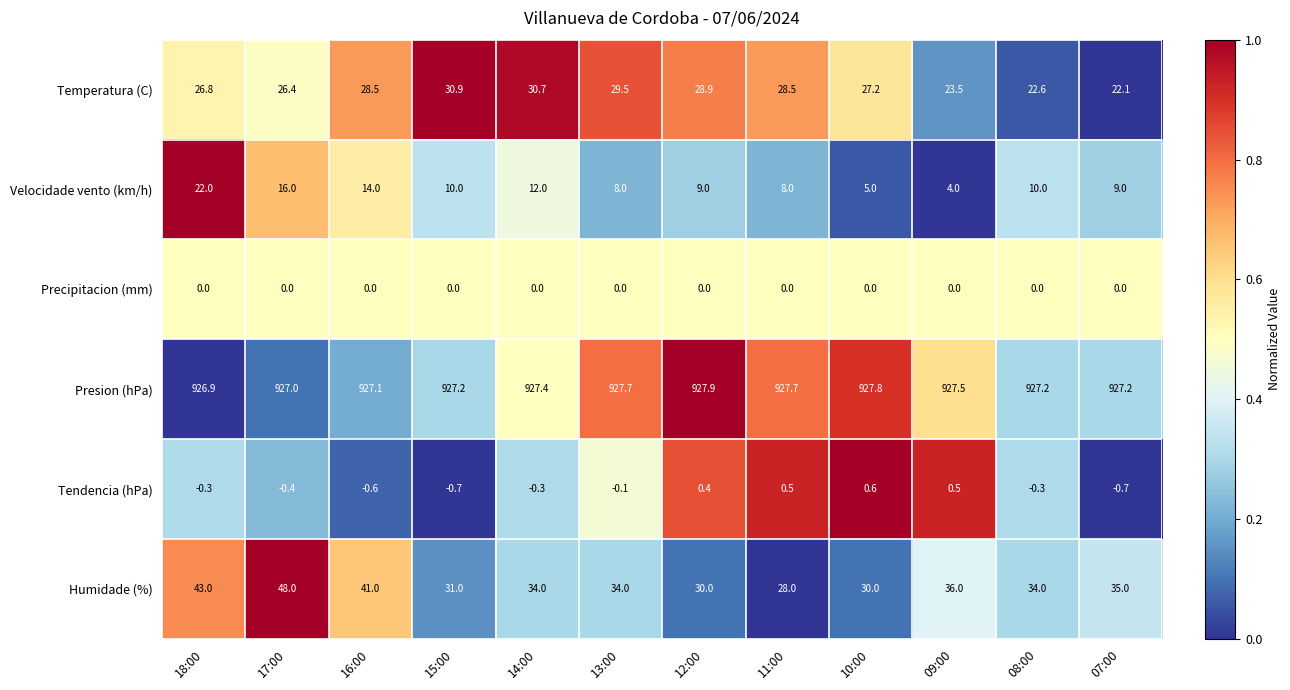

Which series has the widest spread of values?

Humidade (%)